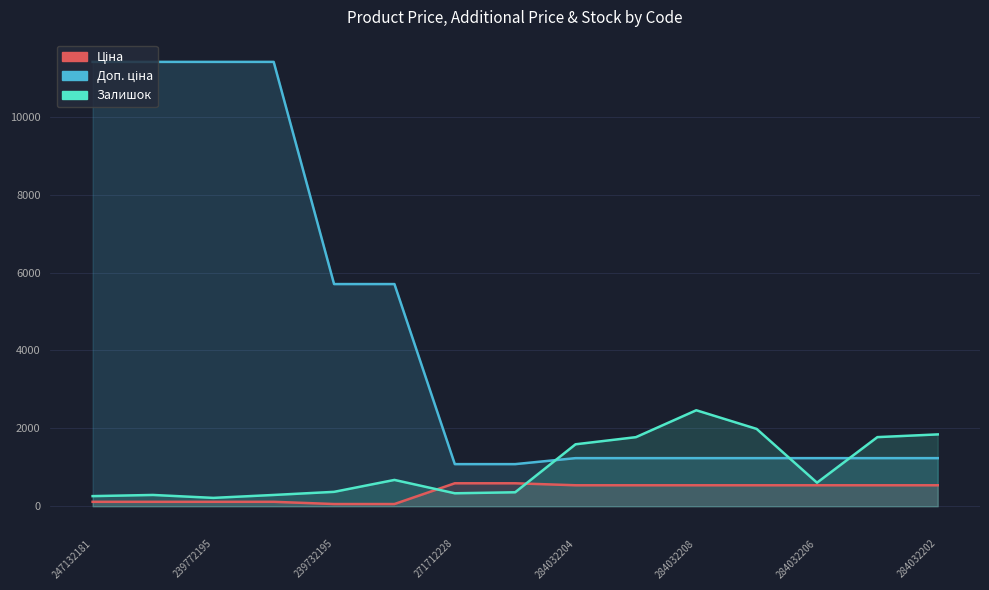

After their last crossing, which series has the higher values: Доп. ціна or Залишок?

Залишок